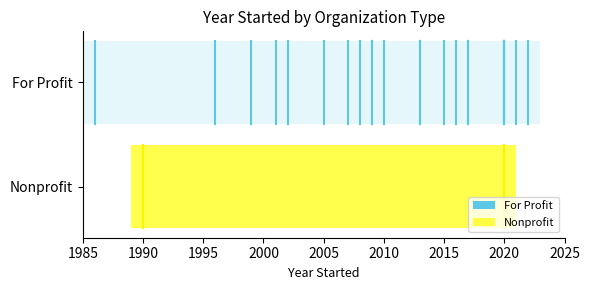

List the series in order of their peak value, lowest first.

Nonprofit, For Profit